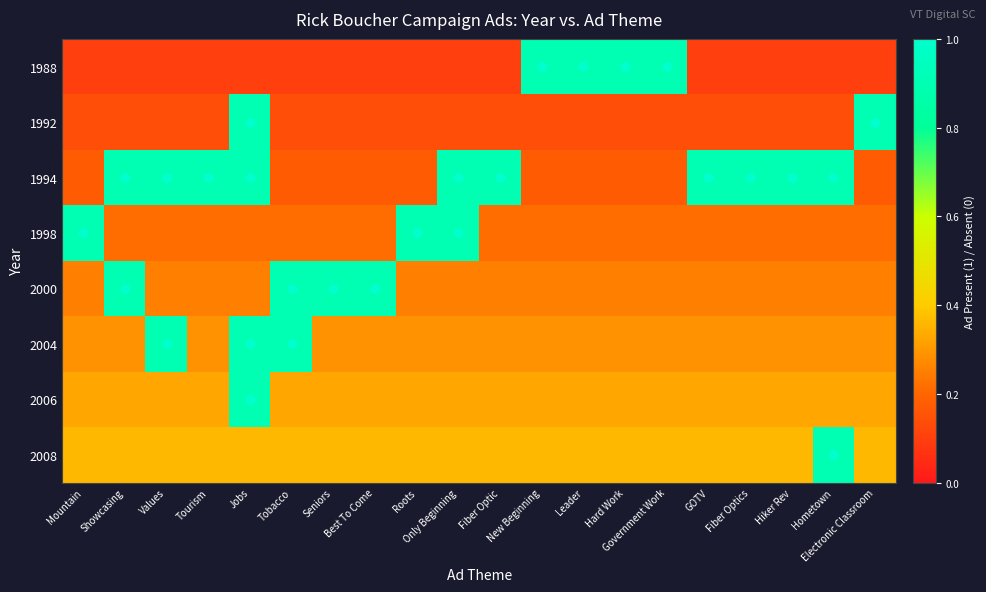

Reading right to left, extract all data points from this chart.

1988: Electronic Classroom=0.1	Hometown=0.1	Hiker Rev=0.1	Fiber Optics=0.1	GOTV=0.1	Government Work=0.9	Hard Work=0.9	Leader=0.9	New Beginning=0.9	Fiber Optic=0.1	Only Beginning=0.1	Roots=0.1	Best To Come=0.1	Seniors=0.1	Tobacco=0.1	Jobs=0.1	Tourism=0.1	Values=0.1	Showcasing=0.1	Mountain=0.1
1992: Electronic Classroom=0.9	Hometown=0.1	Hiker Rev=0.1	Fiber Optics=0.1	GOTV=0.1	Government Work=0.1	Hard Work=0.1	Leader=0.1	New Beginning=0.1	Fiber Optic=0.1	Only Beginning=0.1	Roots=0.1	Best To Come=0.1	Seniors=0.1	Tobacco=0.1	Jobs=0.9	Tourism=0.1	Values=0.1	Showcasing=0.1	Mountain=0.1
1994: Electronic Classroom=0.2	Hometown=0.9	Hiker Rev=0.9	Fiber Optics=0.9	GOTV=0.9	Government Work=0.2	Hard Work=0.2	Leader=0.2	New Beginning=0.2	Fiber Optic=0.9	Only Beginning=0.9	Roots=0.2	Best To Come=0.2	Seniors=0.2	Tobacco=0.2	Jobs=0.9	Tourism=0.9	Values=0.9	Showcasing=0.9	Mountain=0.2
1998: Electronic Classroom=0.2	Hometown=0.2	Hiker Rev=0.2	Fiber Optics=0.2	GOTV=0.2	Government Work=0.2	Hard Work=0.2	Leader=0.2	New Beginning=0.2	Fiber Optic=0.2	Only Beginning=0.9	Roots=0.9	Best To Come=0.2	Seniors=0.2	Tobacco=0.2	Jobs=0.2	Tourism=0.2	Values=0.2	Showcasing=0.2	Mountain=0.9
2000: Electronic Classroom=0.2	Hometown=0.2	Hiker Rev=0.2	Fiber Optics=0.2	GOTV=0.2	Government Work=0.2	Hard Work=0.2	Leader=0.2	New Beginning=0.2	Fiber Optic=0.2	Only Beginning=0.2	Roots=0.2	Best To Come=0.9	Seniors=0.9	Tobacco=0.9	Jobs=0.2	Tourism=0.2	Values=0.2	Showcasing=0.9	Mountain=0.2
2004: Electronic Classroom=0.3	Hometown=0.3	Hiker Rev=0.3	Fiber Optics=0.3	GOTV=0.3	Government Work=0.3	Hard Work=0.3	Leader=0.3	New Beginning=0.3	Fiber Optic=0.3	Only Beginning=0.3	Roots=0.3	Best To Come=0.3	Seniors=0.3	Tobacco=0.9	Jobs=0.9	Tourism=0.3	Values=0.9	Showcasing=0.3	Mountain=0.3
2006: Electronic Classroom=0.3	Hometown=0.3	Hiker Rev=0.3	Fiber Optics=0.3	GOTV=0.3	Government Work=0.3	Hard Work=0.3	Leader=0.3	New Beginning=0.3	Fiber Optic=0.3	Only Beginning=0.3	Roots=0.3	Best To Come=0.3	Seniors=0.3	Tobacco=0.3	Jobs=0.9	Tourism=0.3	Values=0.3	Showcasing=0.3	Mountain=0.3
2008: Electronic Classroom=0.4	Hometown=0.9	Hiker Rev=0.4	Fiber Optics=0.4	GOTV=0.4	Government Work=0.4	Hard Work=0.4	Leader=0.4	New Beginning=0.4	Fiber Optic=0.4	Only Beginning=0.4	Roots=0.4	Best To Come=0.4	Seniors=0.4	Tobacco=0.4	Jobs=0.4	Tourism=0.4	Values=0.4	Showcasing=0.4	Mountain=0.4